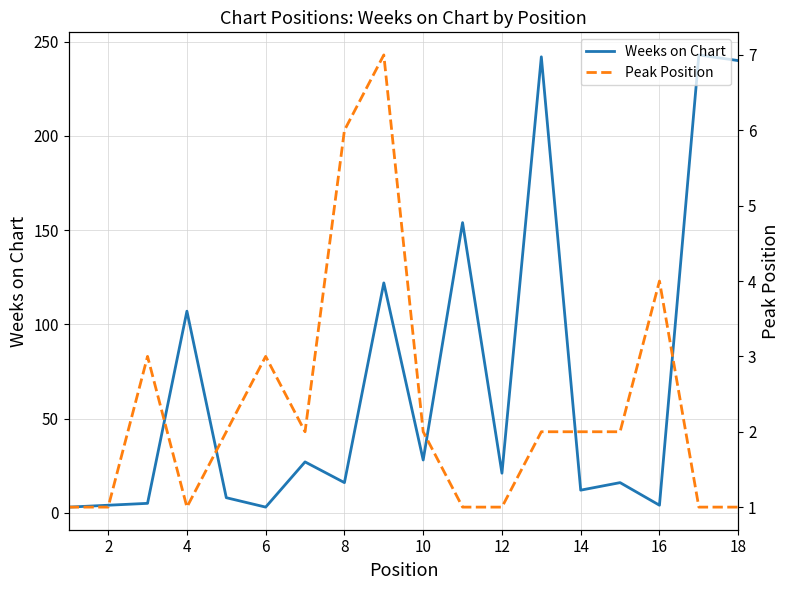

How many data points in Peak Position are less than 2?

7